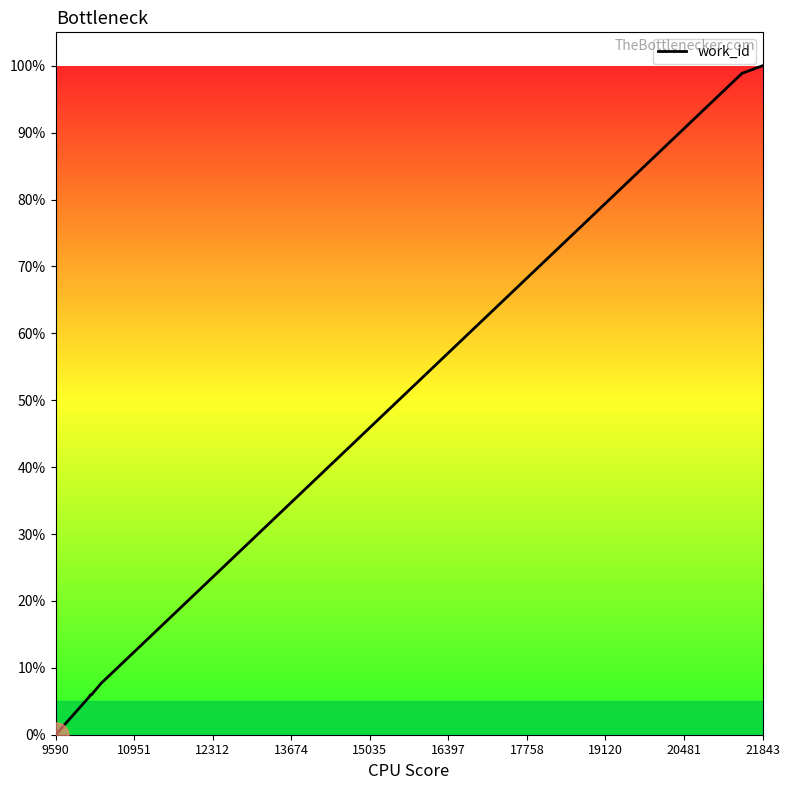

What is the greatest value displayed?

100.0